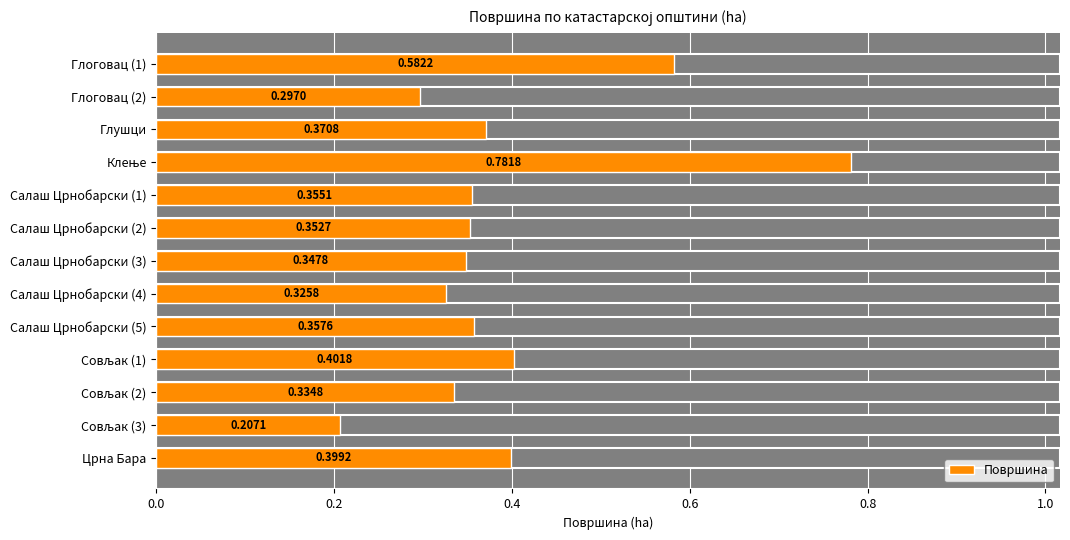

How many bars are there in total?

13